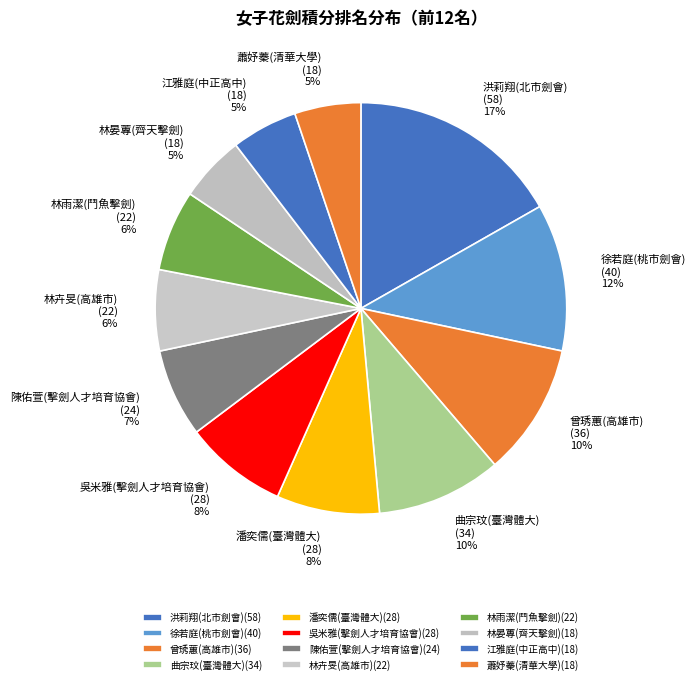

Is the sum of 陳佑萱(擊劍人才培育協會) and 吳米雅(擊劍人才培育協會) greater than half?

No